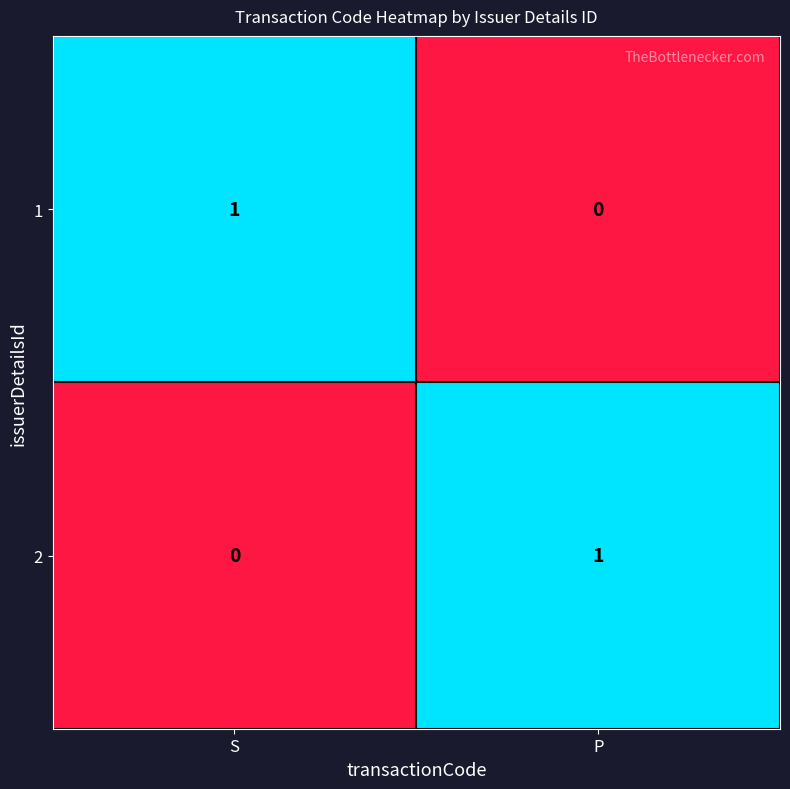

Where is 2 nearest to the value 0?

S